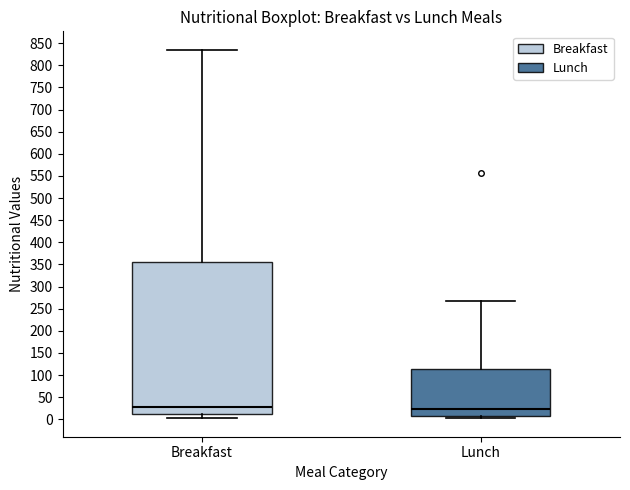

Comparing the boxes themselves (not the whiskers), which one is the tallest?

Breakfast